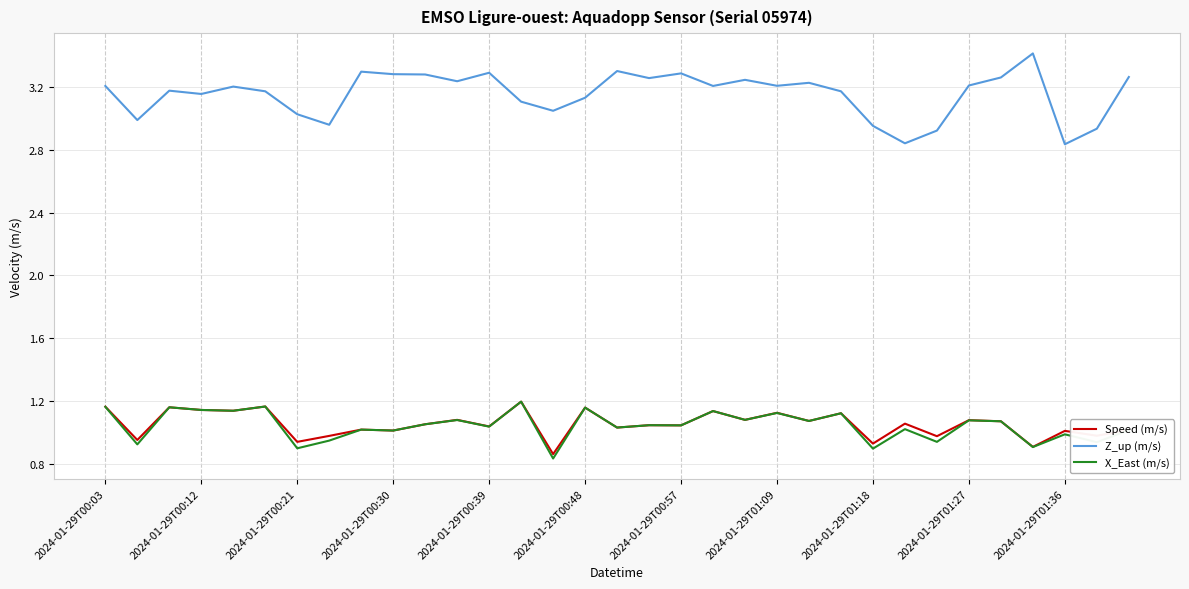

Which series has the largest range (max minus min)?

Z_up (m/s)